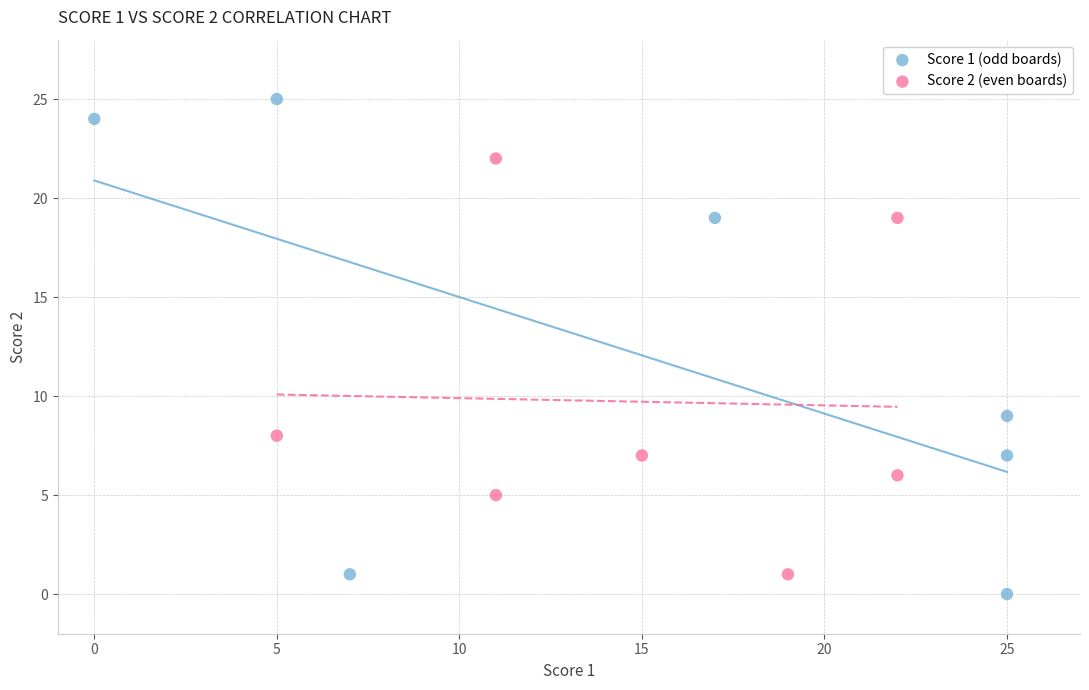

Which series reaches the maximum Y coordinate?

Score 1 (odd boards)